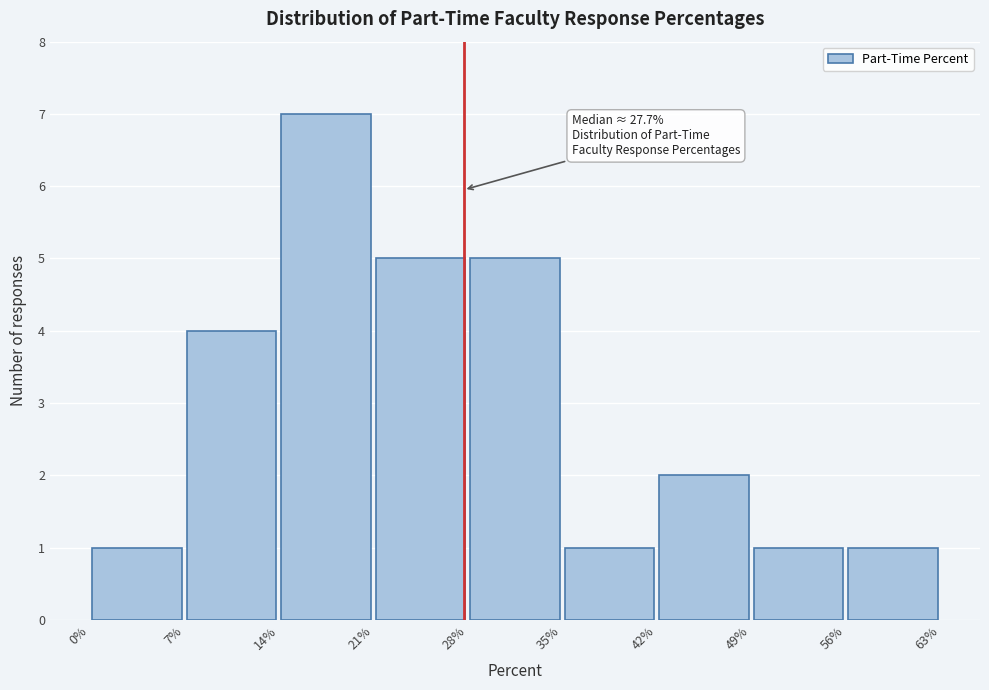

Which range on the x-axis has the tallest bar?

14% to 21%